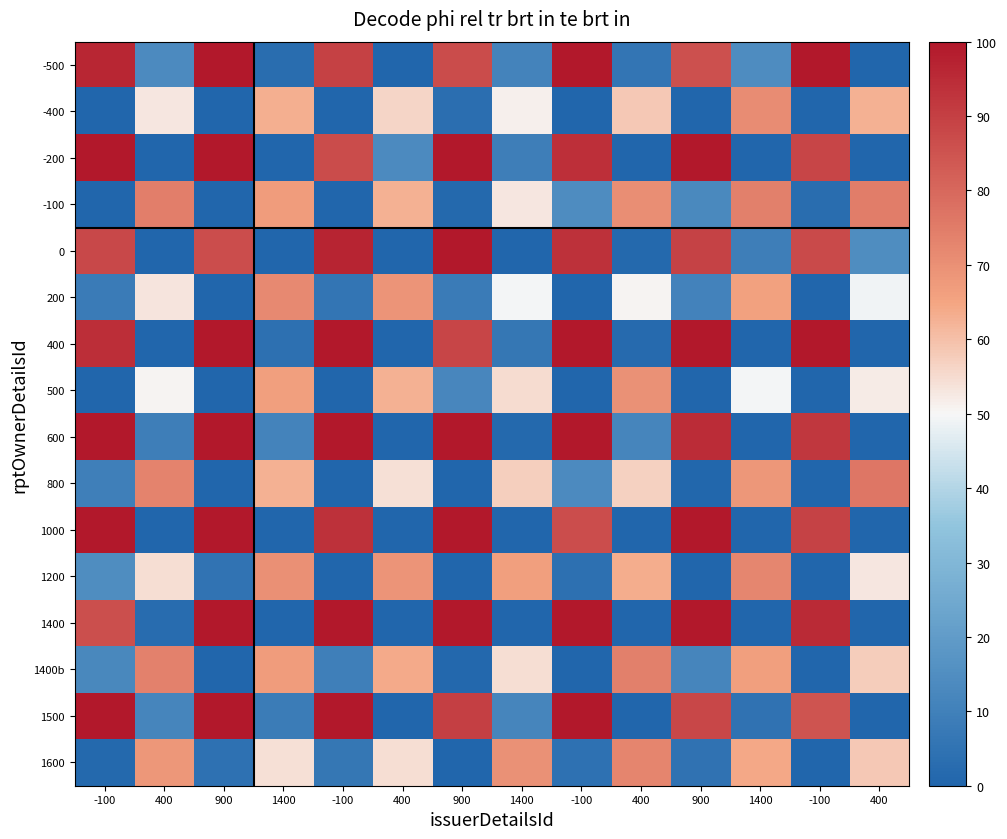

Which series has the largest total across all categories?

600